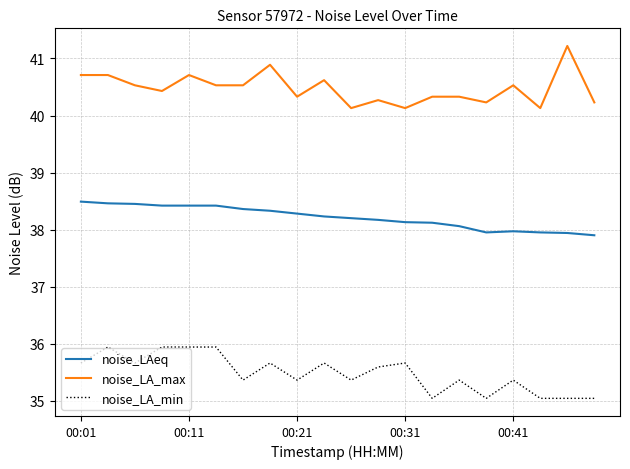

What is the difference between the maximum and minimum values in the noise_LA_max series?

1.1